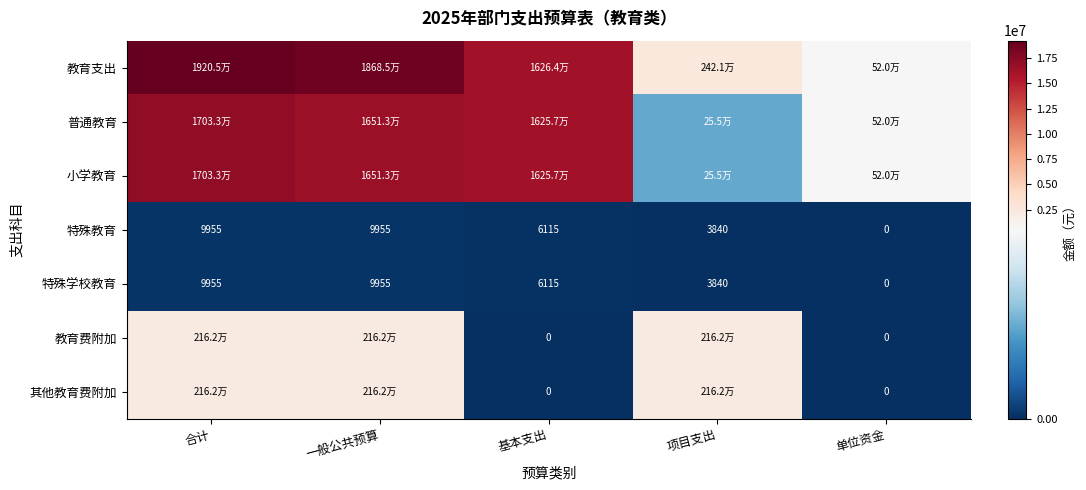

Where does the 特殊教育 series first go above 6115?

合计